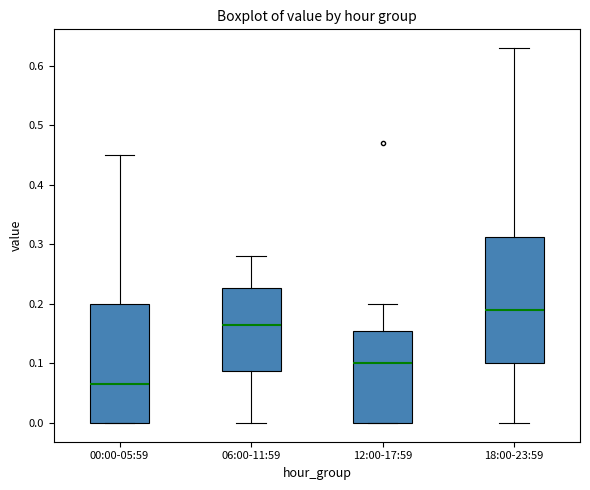

Which box is the tallest, from its lower edge to its upper edge?

18:00-23:59